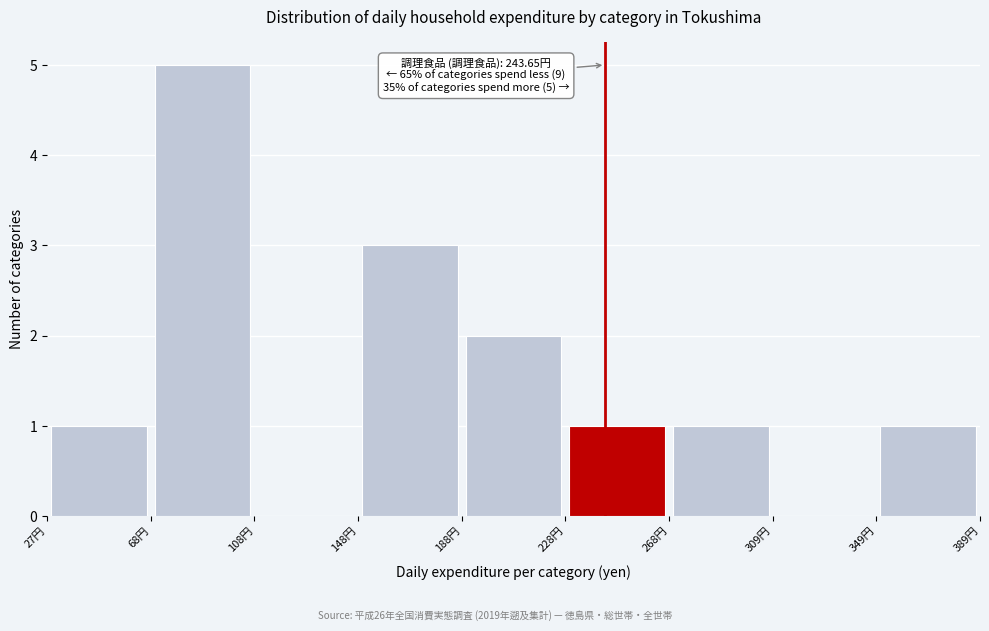

Over which range of the x-axis is the bar tallest?

70 to 110